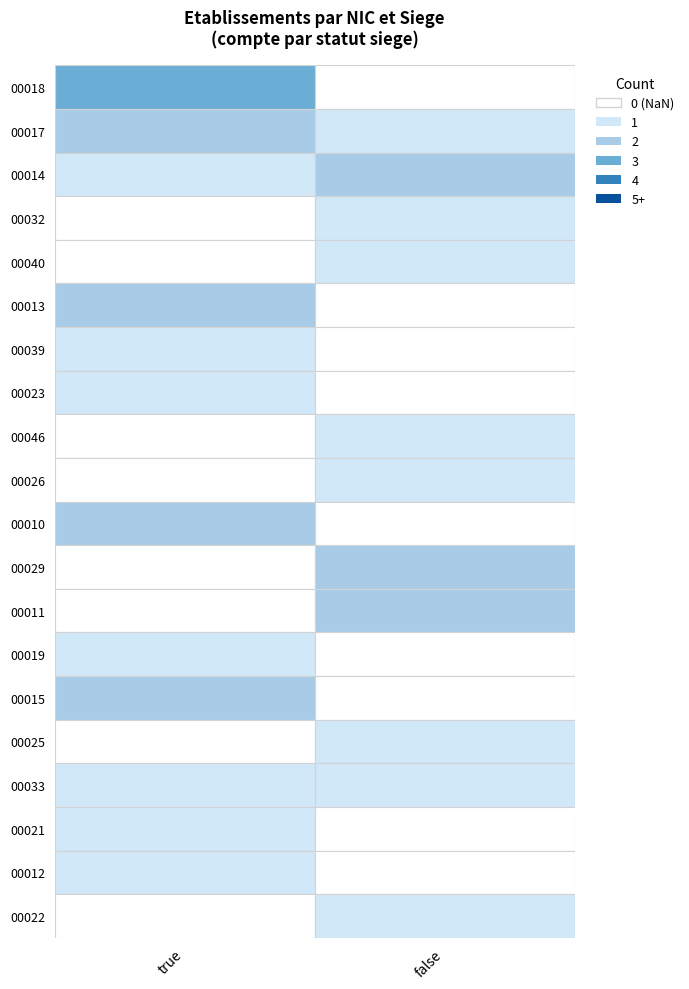

Which series has the largest range (max minus min)?

00018